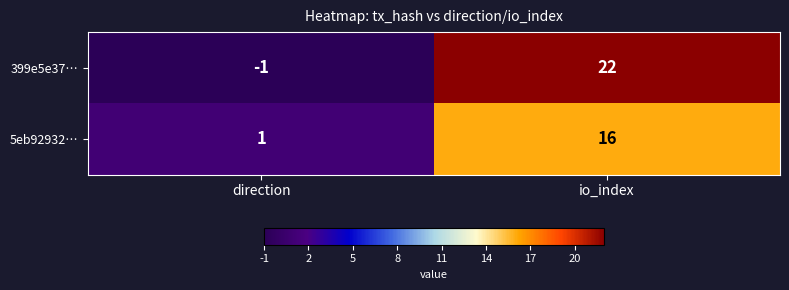

The 399e5e37… series shows 22 at io_index. True or false?

True